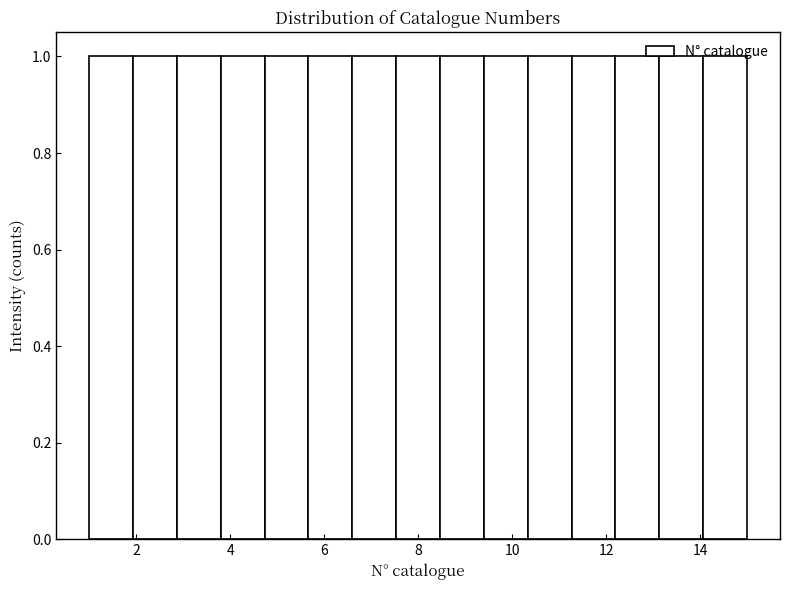

Reading left to right, list every bar in this chart as the range it spans on the x-axis followed by its height. Neither the bar edges nor the heights are printed on the chart, so give them approximately, as read against the axes.

1.0 to 2.0: 1
2.0 to 2.8: 1
2.8 to 3.8: 1
3.8 to 4.8: 1
4.8 to 5.6: 1
5.6 to 6.6: 1
6.6 to 7.6: 1
7.6 to 8.4: 1
8.4 to 9.4: 1
9.4 to 10.4: 1
10.4 to 11.2: 1
11.2 to 12.2: 1
12.2 to 13.2: 1
13.2 to 14.0: 1
14.0 to 15.0: 1